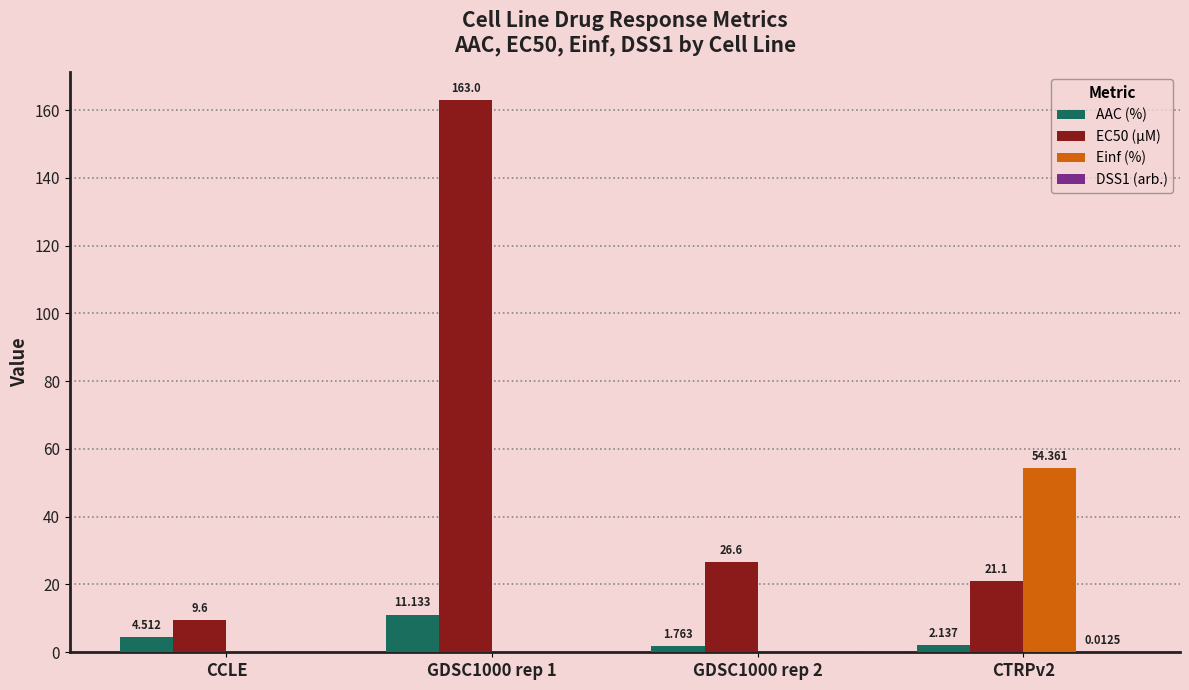

Is the value of AAC (%) at GDSC1000 rep 2 greater than the value of EC50 (µM) at CTRPv2?

No